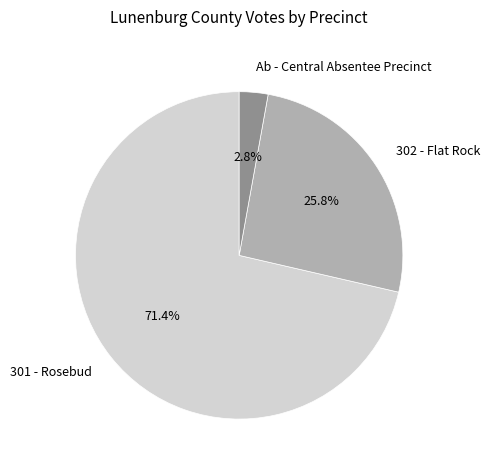

Combined, do 301 - Rosebud and 302 - Flat Rock account for over 50%?

Yes